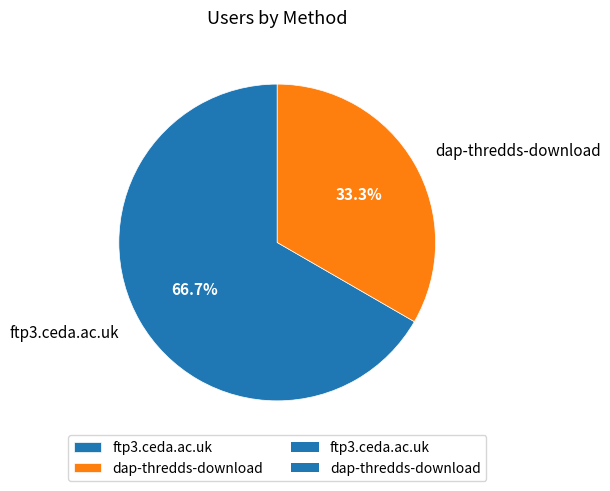

How many segments does this pie chart have?

2